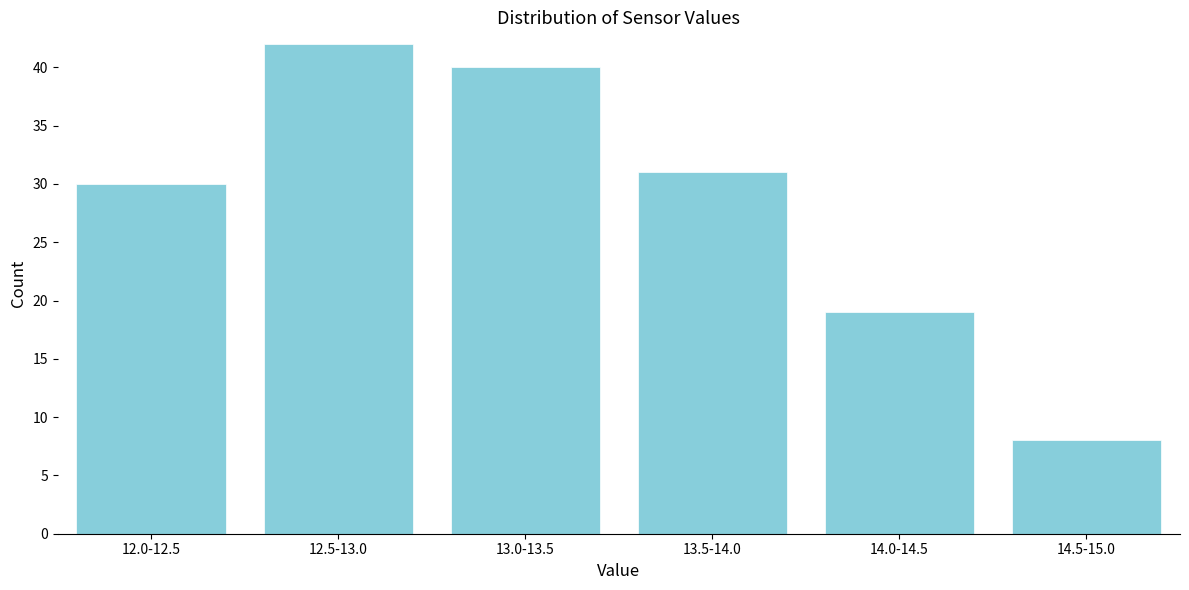

Reading left to right, extract all data points from this chart.

30	42	40	31	19	8